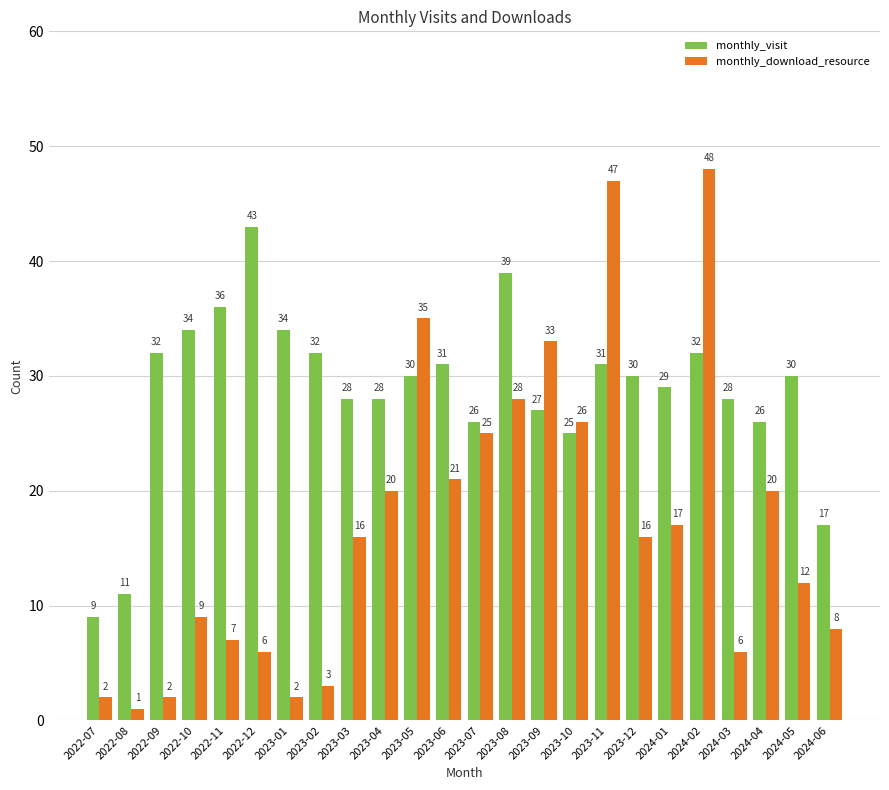

Reading left to right, transcribe all the data shown in this chart.

monthly_visit: 9	11	32	34	36	43	34	32	28	28	30	31	26	39	27	25	31	30	29	32	28	26	30	17
monthly_download_resource: 2	1	2	9	7	6	2	3	16	20	35	21	25	28	33	26	47	16	17	48	6	20	12	8